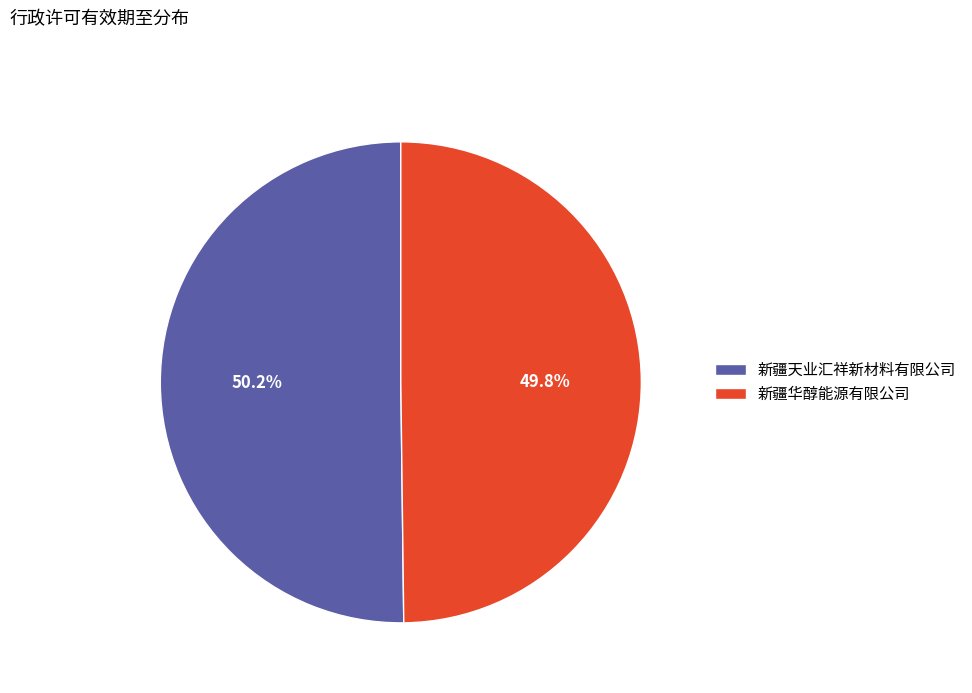

What is the ratio of the value at 新疆华醇能源有限公司 to the value at 新疆天业汇祥新材料有限公司?

1.0